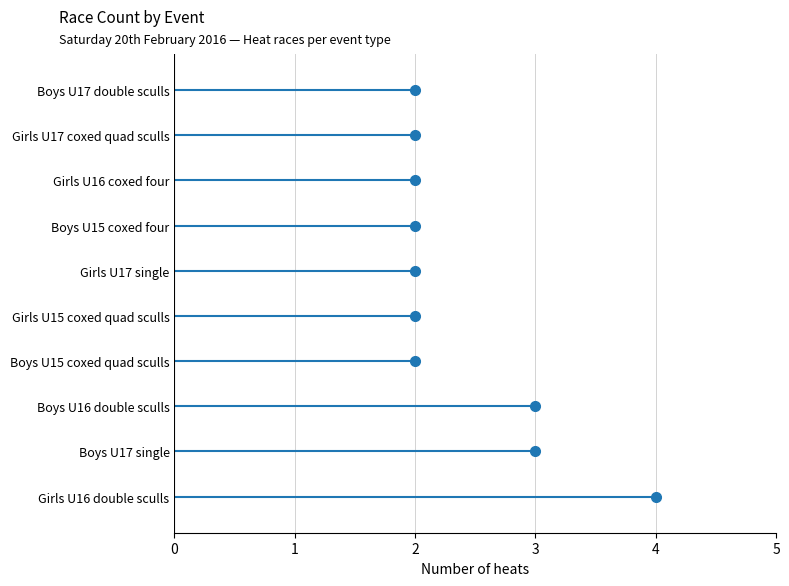

True or false: final and heat cross at least once.

False